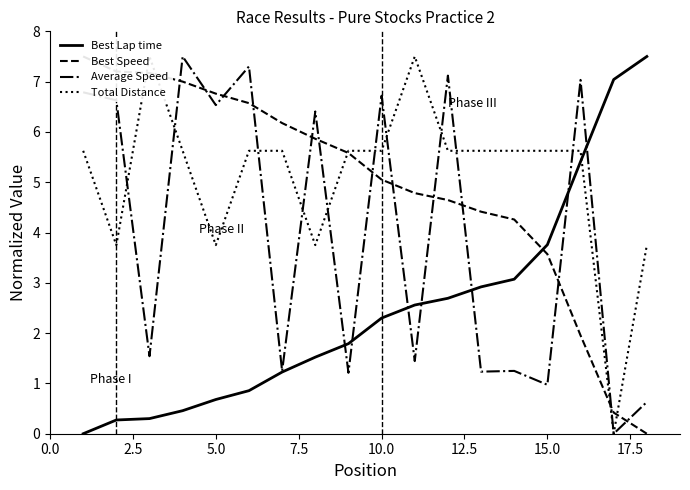

Rank the series by their maximum value, from lowest to highest.

Best Lap time, Best Speed, Average Speed, Total Distance